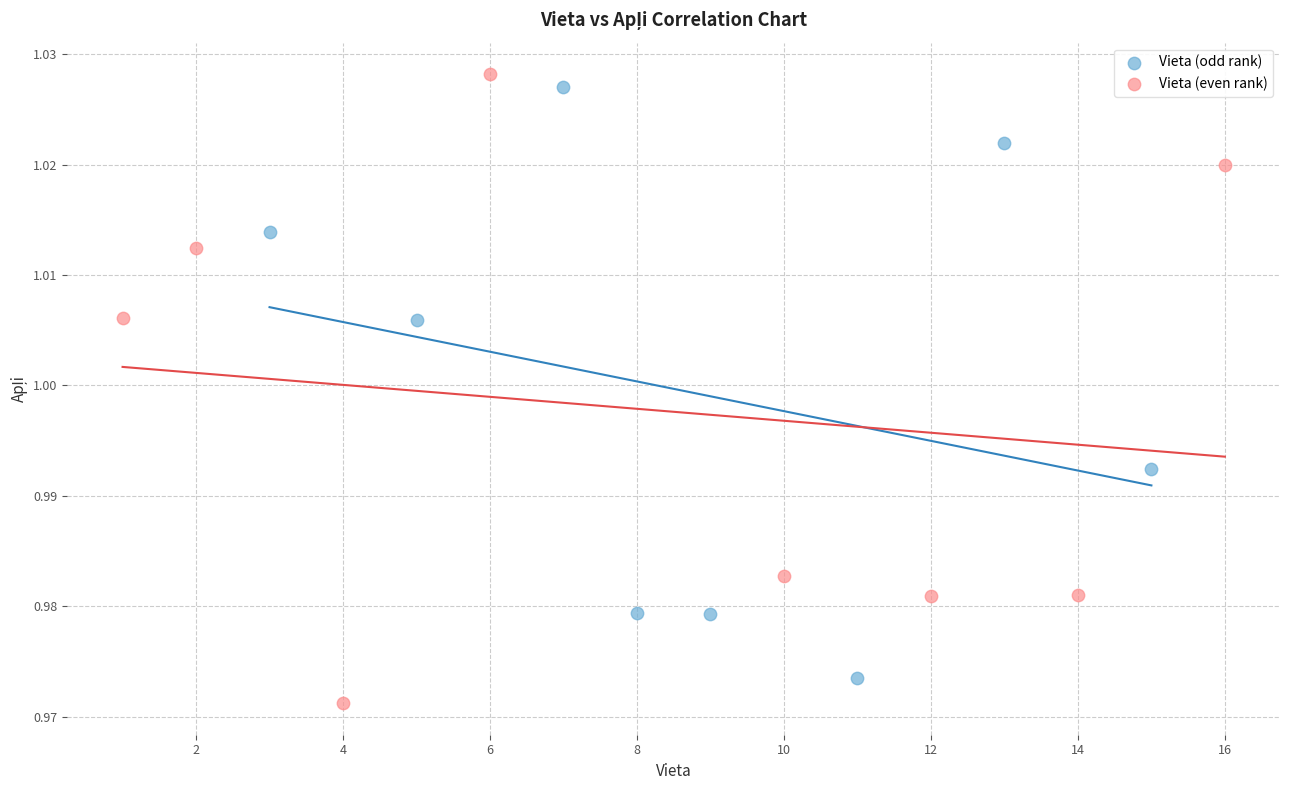

Which series has the largest Y range (max minus min)?

Vieta (even rank)